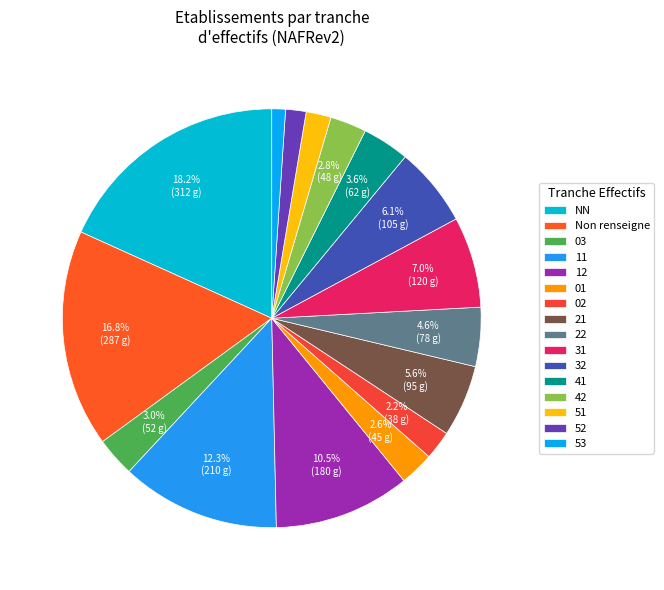

To the nearest percent, what portion does 51 represent?

2%